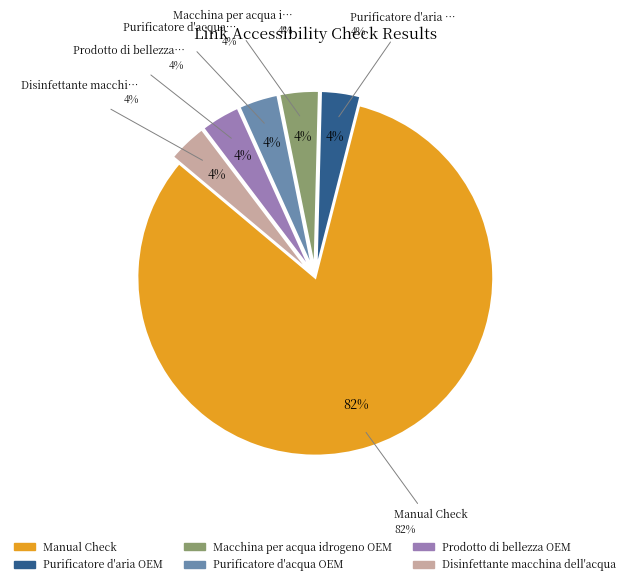

Is there a majority slice in this chart?

Yes